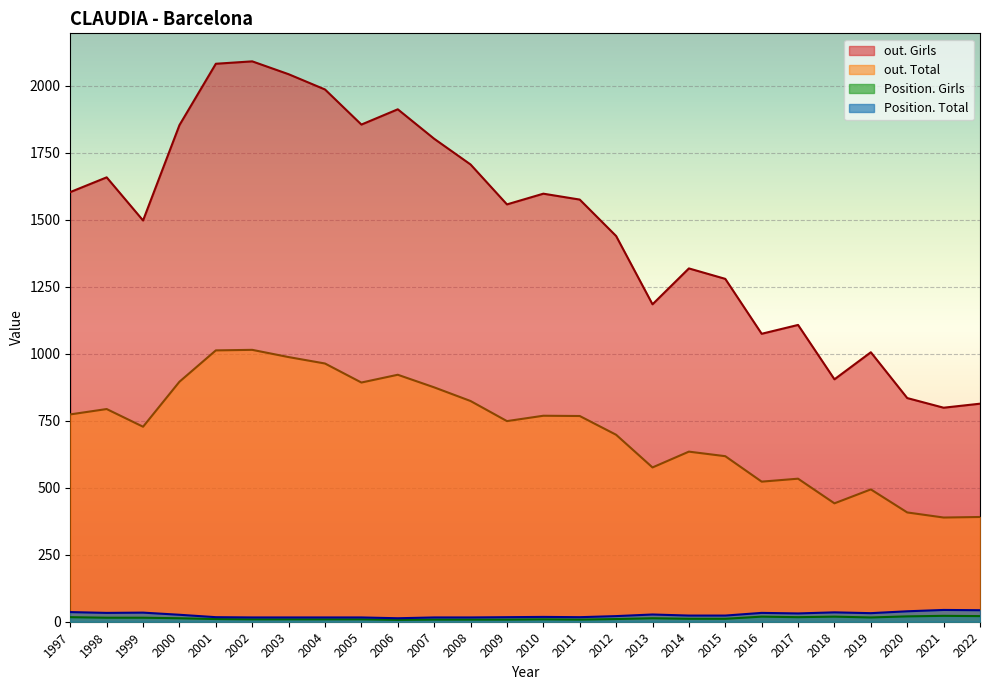

At 2005, list the series in order from largest to smallest.

out. Girls, out. Total, Position. Total, Position. Girls